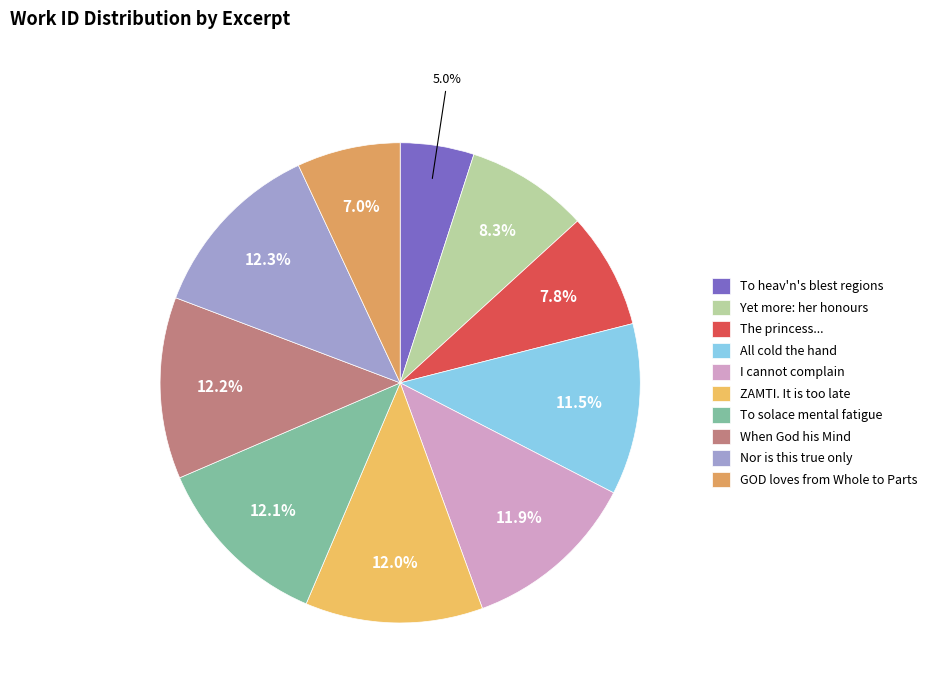

How many segments does this pie chart have?

10